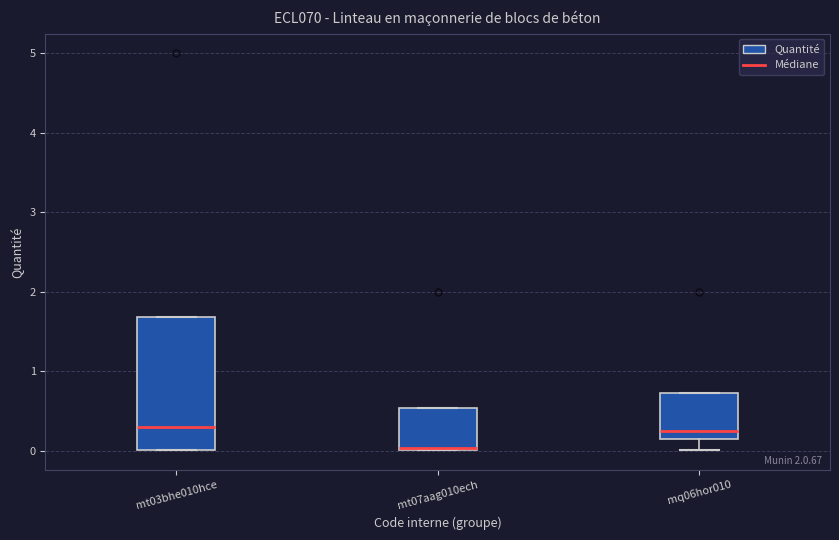

Which box is the tallest, from its lower edge to its upper edge?

mt03bhe010hce